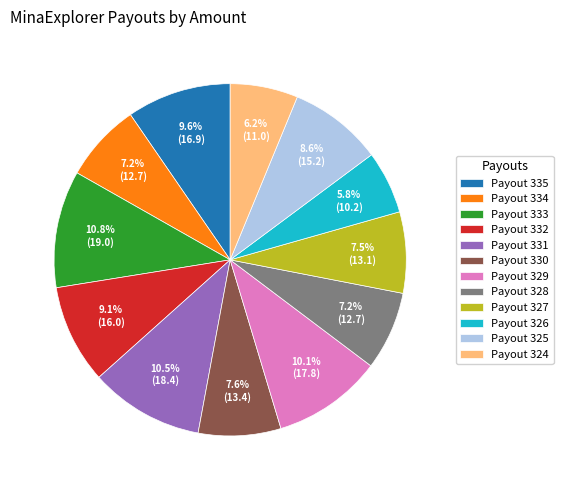

True or false: Payout 329 accounts for 10% of the total.

True